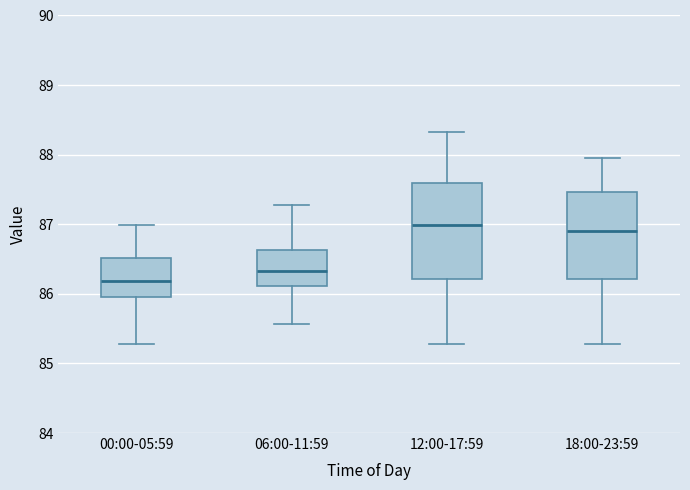

Reading left to right, read every box against the y-axis: the position of its median line, the range the box covers, and the ends of its whiskers. The values are not printed on the chart, so give them approximately, as read against the axis.

00:00-05:59: median 86.2, box 86.0 to 86.5, whiskers 85.3 to 87.0
06:00-11:59: median 86.3, box 86.1 to 86.6, whiskers 85.6 to 87.3
12:00-17:59: median 87.0, box 86.2 to 87.6, whiskers 85.3 to 88.3
18:00-23:59: median 86.9, box 86.2 to 87.5, whiskers 85.3 to 88.0